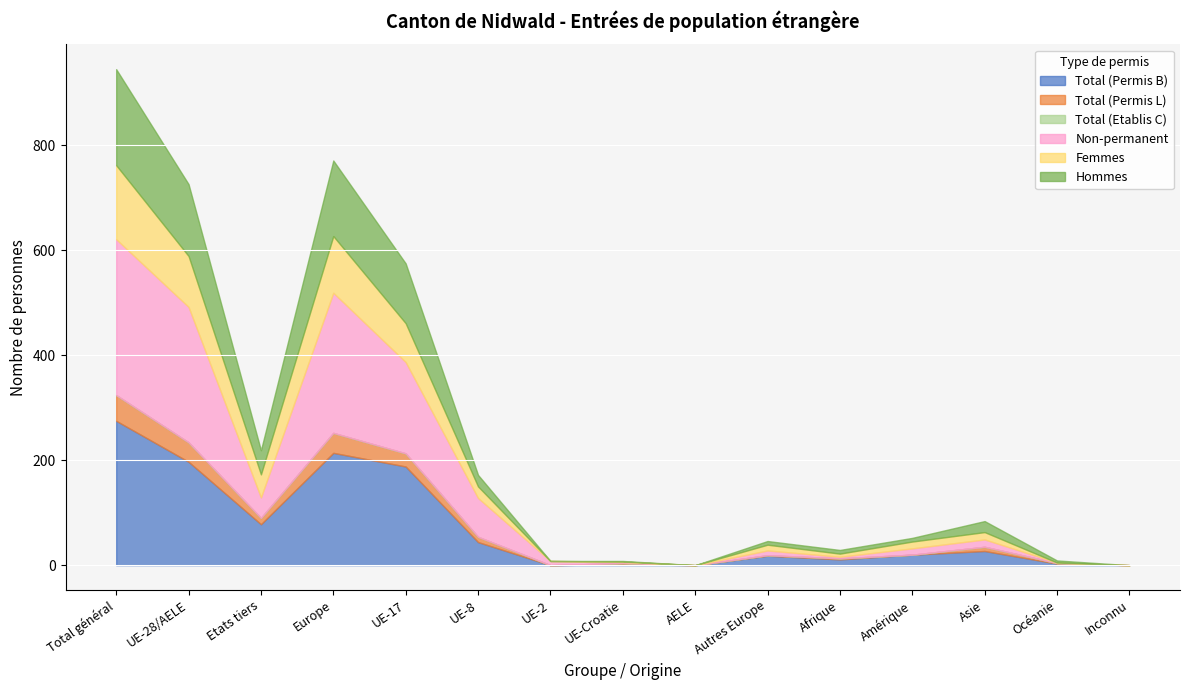

Reading left to right, what are all the values shown in this chart?

Total (Permis B): Total général=275	UE-28/AELE=197	Etats tiers=78	Europe=214	UE-17=188	UE-8=44	UE-2=0	UE-Croatie=2	AELE=0	Autres Europe=18	Afrique=11	Amérique=20	Asie=27	Océanie=3	Inconnu=0
Total (Permis L): Total général=49	UE-28/AELE=37	Etats tiers=12	Europe=38	UE-17=25	UE-8=10	UE-2=0	UE-Croatie=2	AELE=0	Autres Europe=1	Afrique=2	Amérique=0	Asie=8	Océanie=1	Inconnu=0
Total (Etablis C): Total général=0	UE-28/AELE=0	Etats tiers=0	Europe=0	UE-17=0	UE-8=0	UE-2=0	UE-Croatie=0	AELE=0	Autres Europe=0	Afrique=0	Amérique=0	Asie=0	Océanie=0	Inconnu=0
Non-permanent: Total général=297	UE-28/AELE=258	Etats tiers=39	Europe=267	UE-17=174	UE-8=74	UE-2=8	UE-Croatie=2	AELE=0	Autres Europe=9	Afrique=3	Amérique=12	Asie=14	Océanie=1	Inconnu=0
Femmes: Total général=141	UE-28/AELE=97	Etats tiers=44	Europe=108	UE-17=74	UE-8=22	UE-2=0	UE-Croatie=1	AELE=0	Autres Europe=11	Afrique=6	Amérique=13	Asie=14	Océanie=0	Inconnu=0
Hommes: Total général=183	UE-28/AELE=137	Etats tiers=46	Europe=144	UE-17=114	UE-8=22	UE-2=0	UE-Croatie=1	AELE=0	Autres Europe=7	Afrique=7	Amérique=7	Asie=21	Océanie=4	Inconnu=0